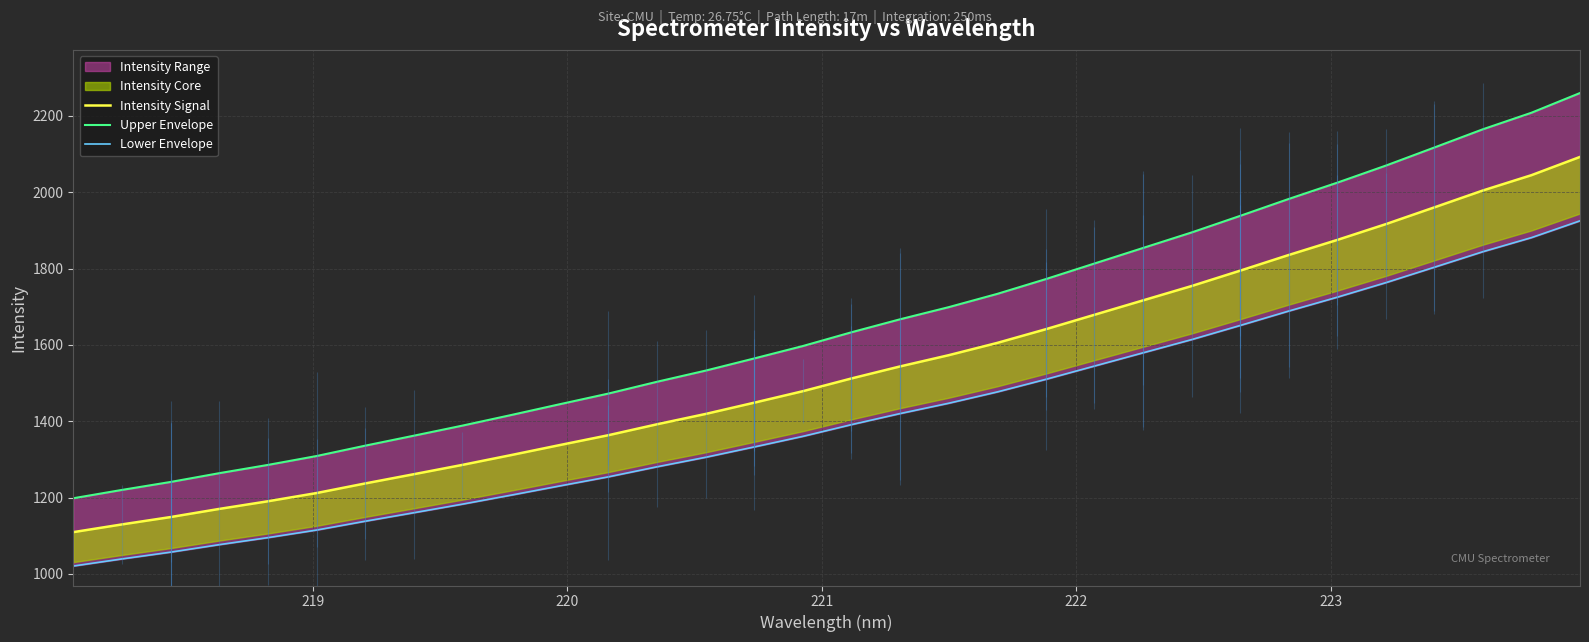

How many lines are shown in the chart?

3